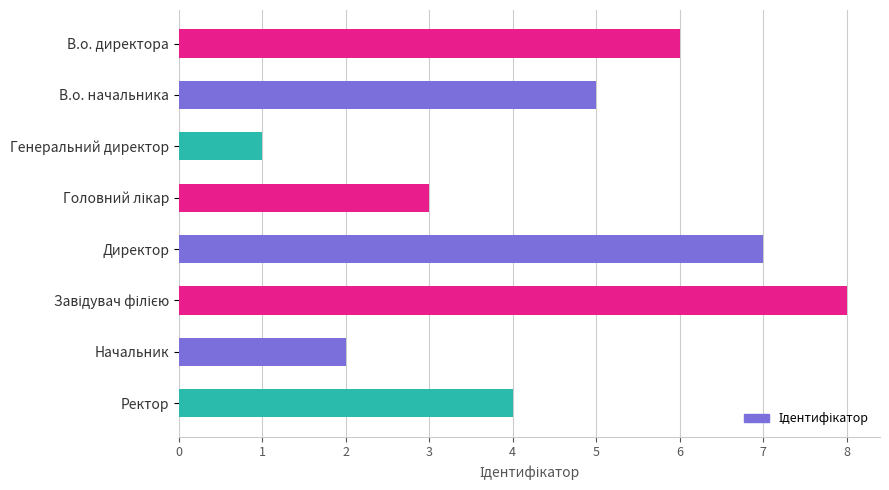

Reading bottom to top, transcribe all the data shown in this chart.

4	2	8	7	3	1	5	6